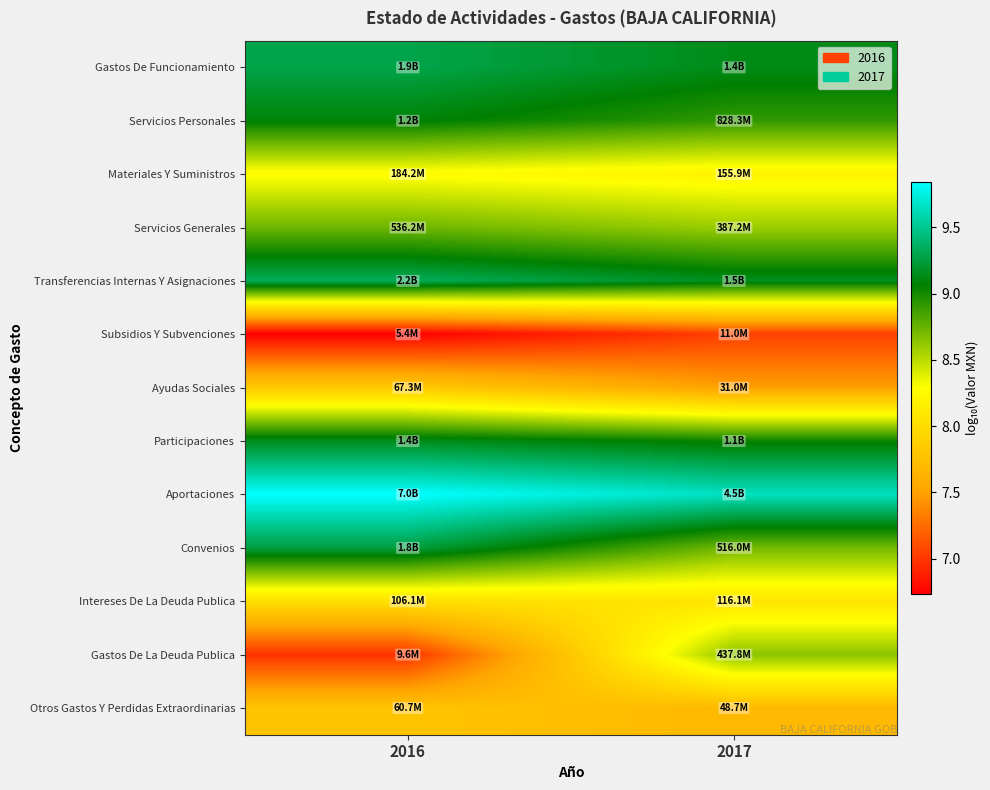

Between 2016 and 2017, which is larger?

2016